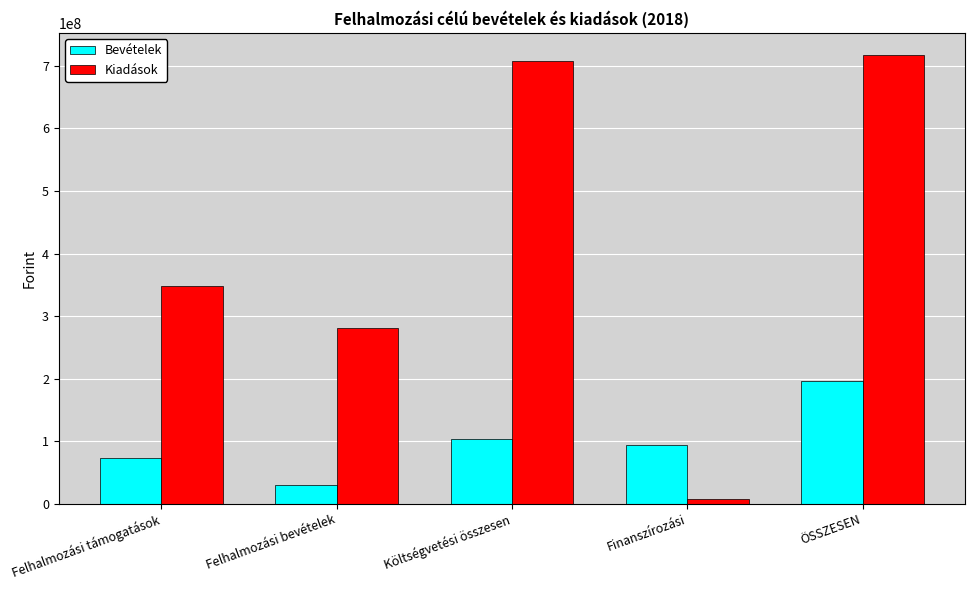

What are all the series names shown in the legend?

Bevételek, Kiadások